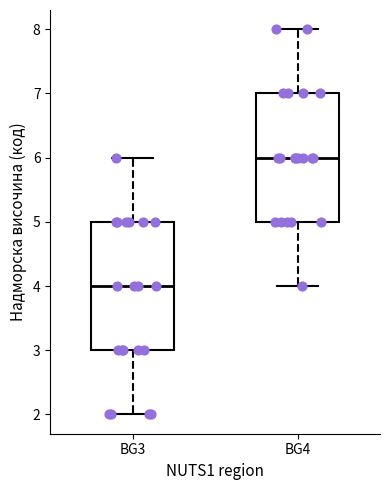

Where does the median line of the box for BG3 sit on the y-axis? The values are not printed on the chart, so give them approximately, as read against the axis.

4